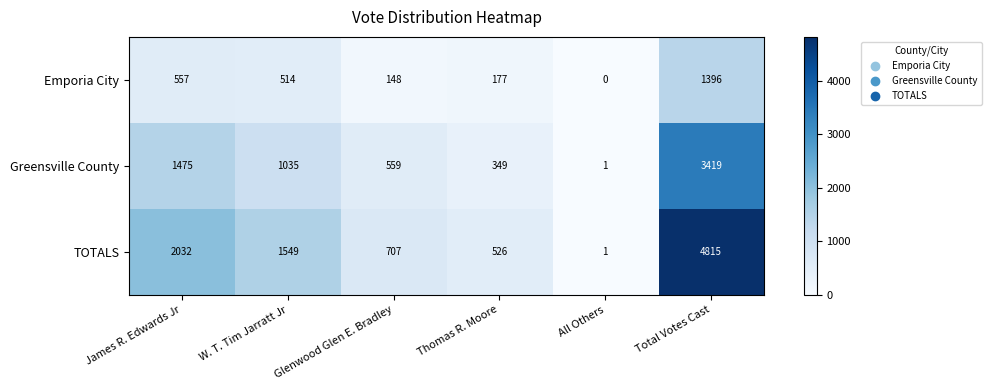

At which label is Emporia City closest to 698?

James R. Edwards Jr